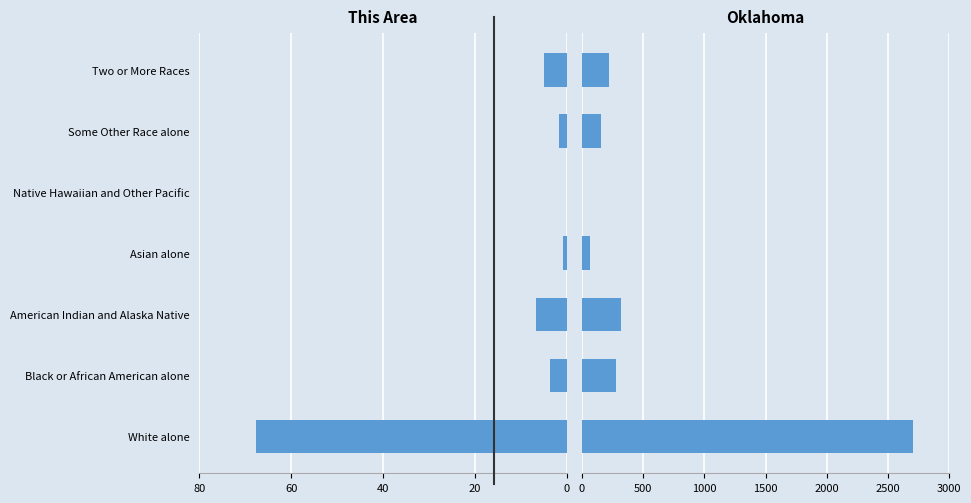

At 40, list the series in order from smallest to largest.

This Area, Oklahoma